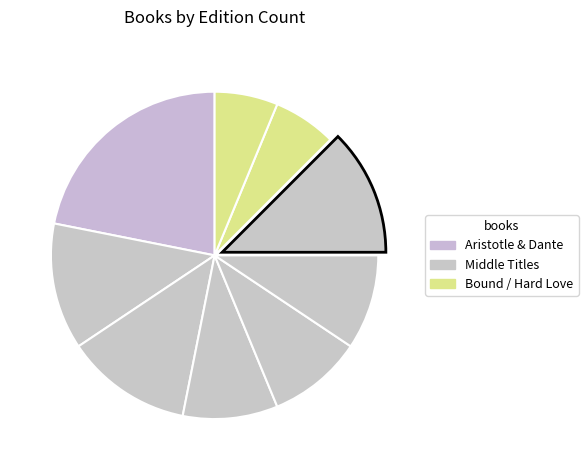

How many segments does this pie chart have?

9